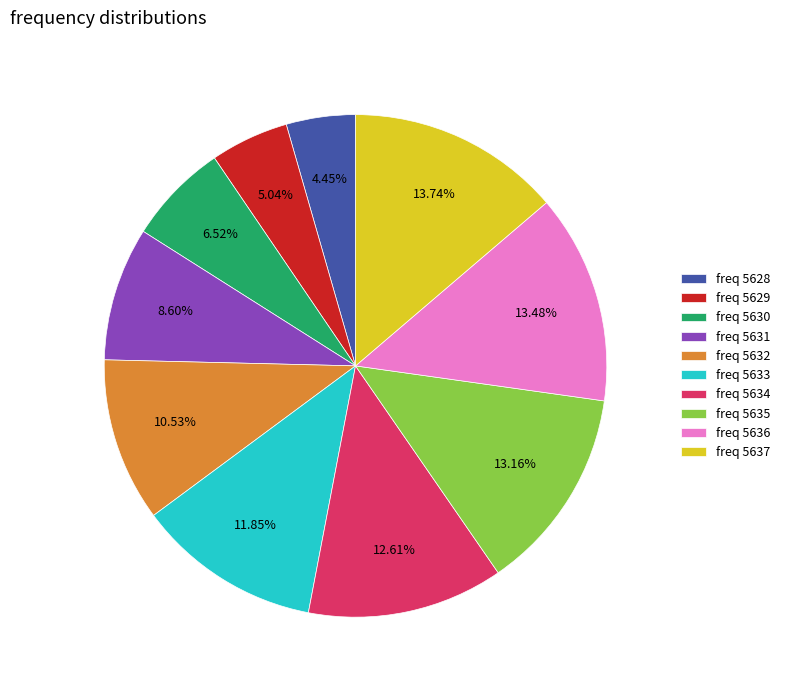

How many segments does this pie chart have?

10